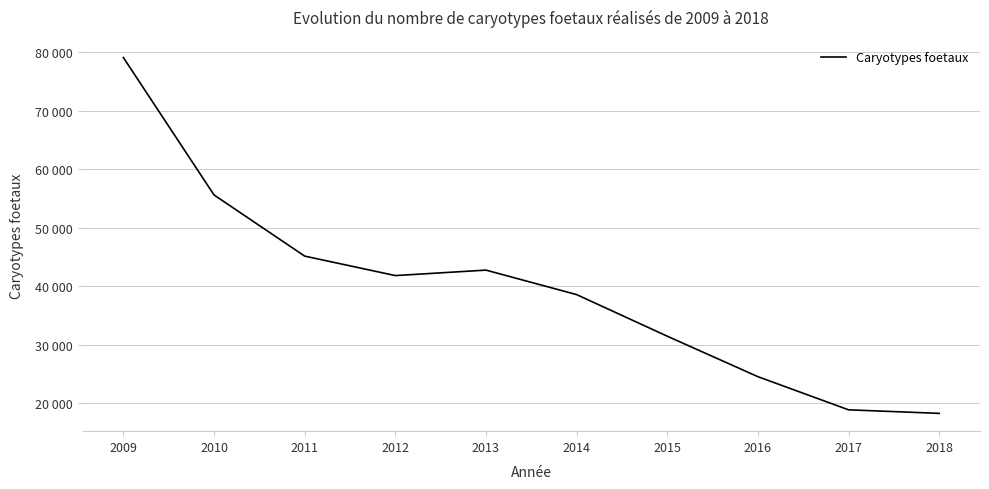

Is this an area chart (filled region under the line)?

No